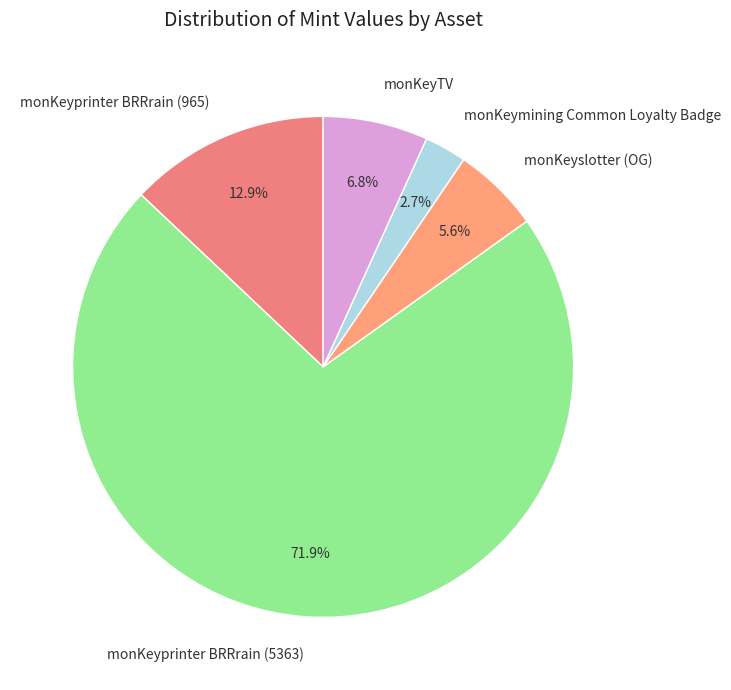

To the nearest percent, what is the difference between the monKeyprinter BRRrain (5363) and monKeyprinter BRRrain (965) slice percentages?

59%